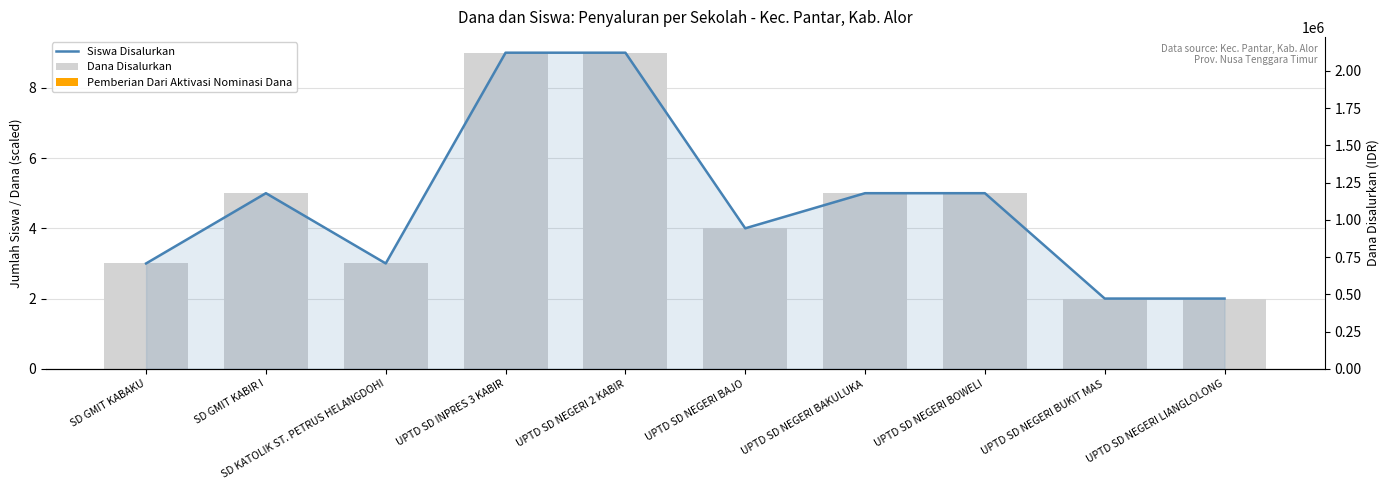

What is the label of the 8th bar from the right?

SD KATOLIK ST. PETRUS HELANGDOHI